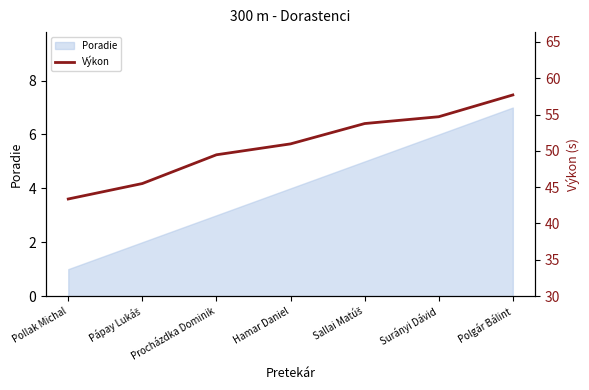

Reading left to right, extract all data points from this chart.

43.4	45.5	49.5	51.0	53.8	54.7	57.7